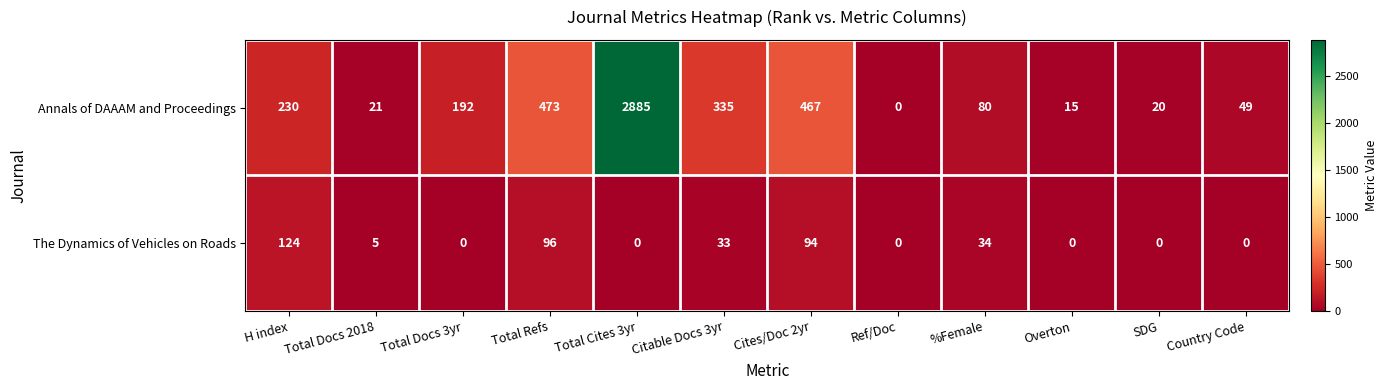

Count the number of data series in this chart.

2